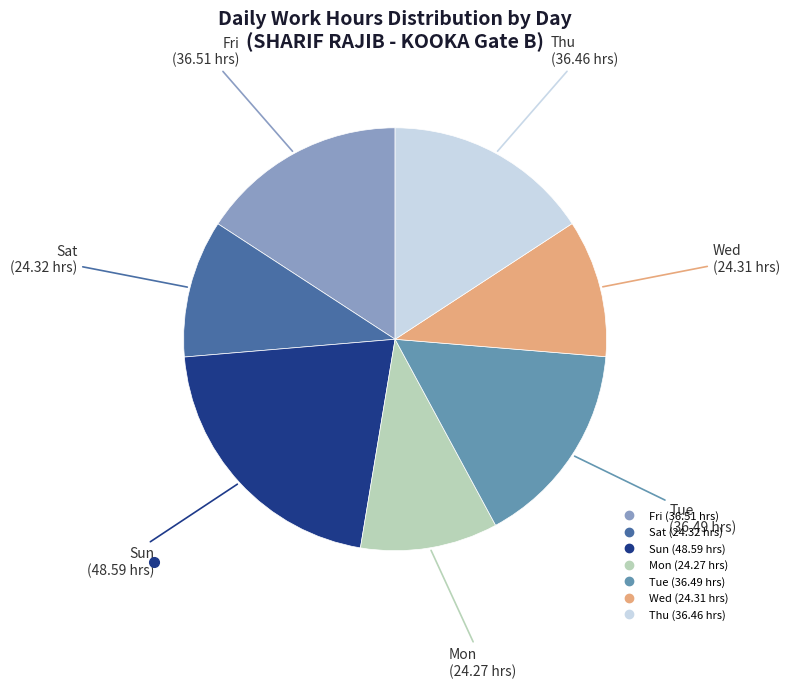

What is the largest slice in the pie chart?

Sun